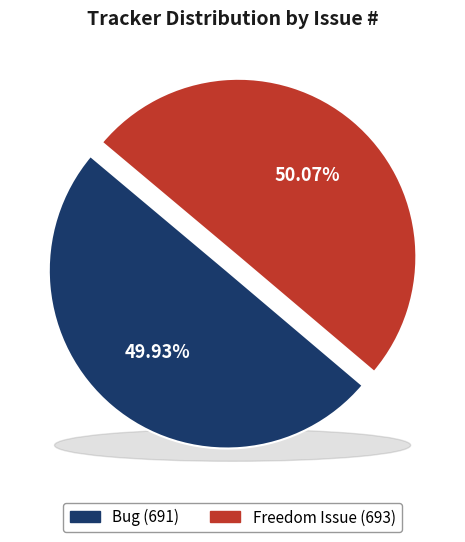

Is there any slice that represents more than half of the pie?

Yes